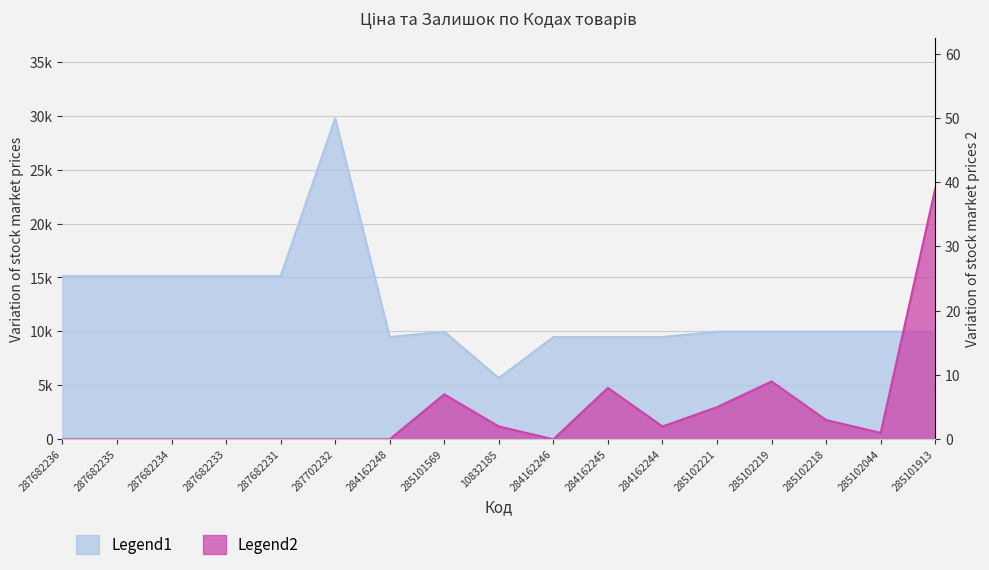

What is the difference between the second highest and second lowest values in the Ціна series?

5639.9